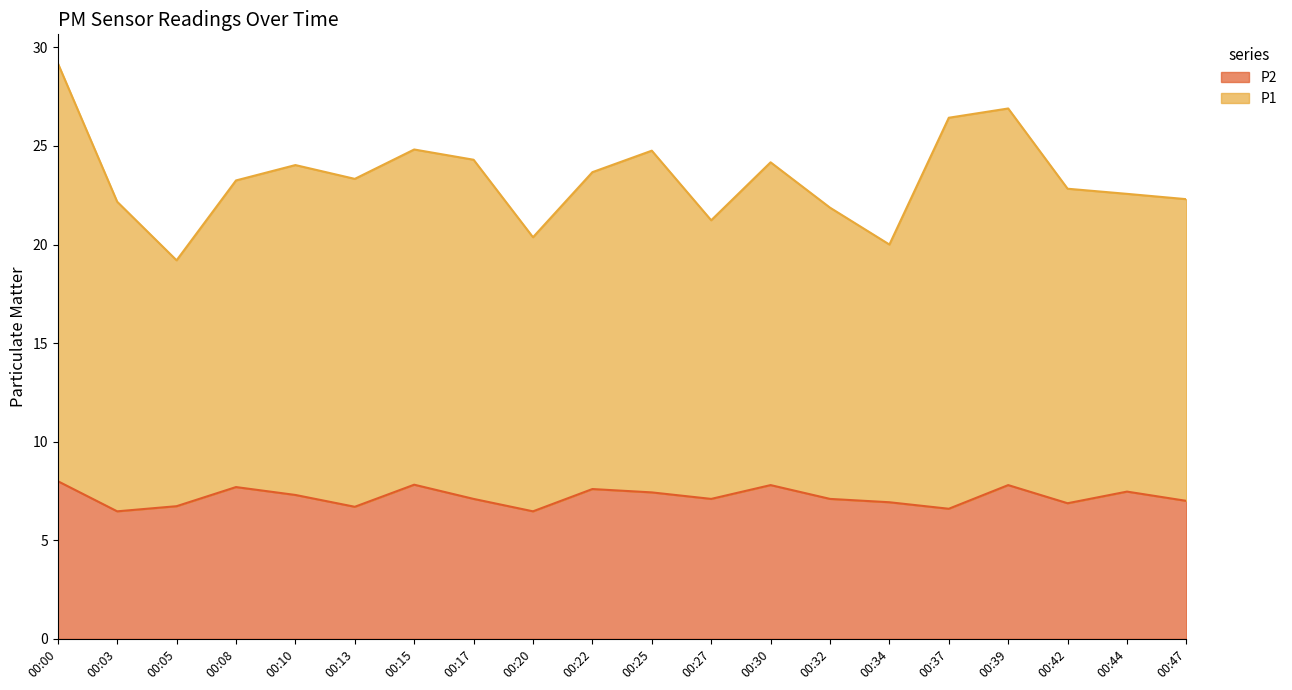

Which category has the lowest value across all series?

00:03